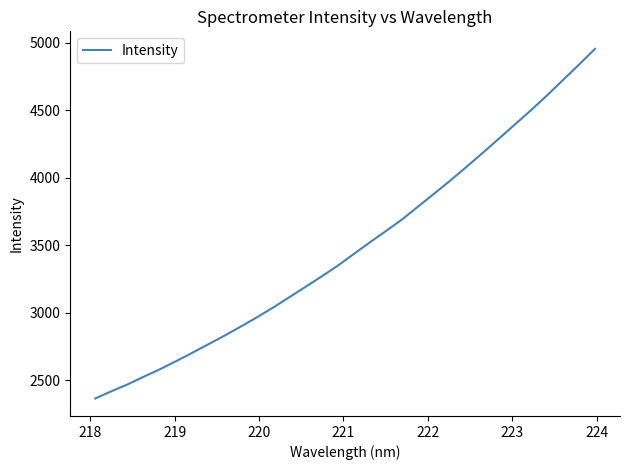

What is the maximum value shown in the chart?

4953.6